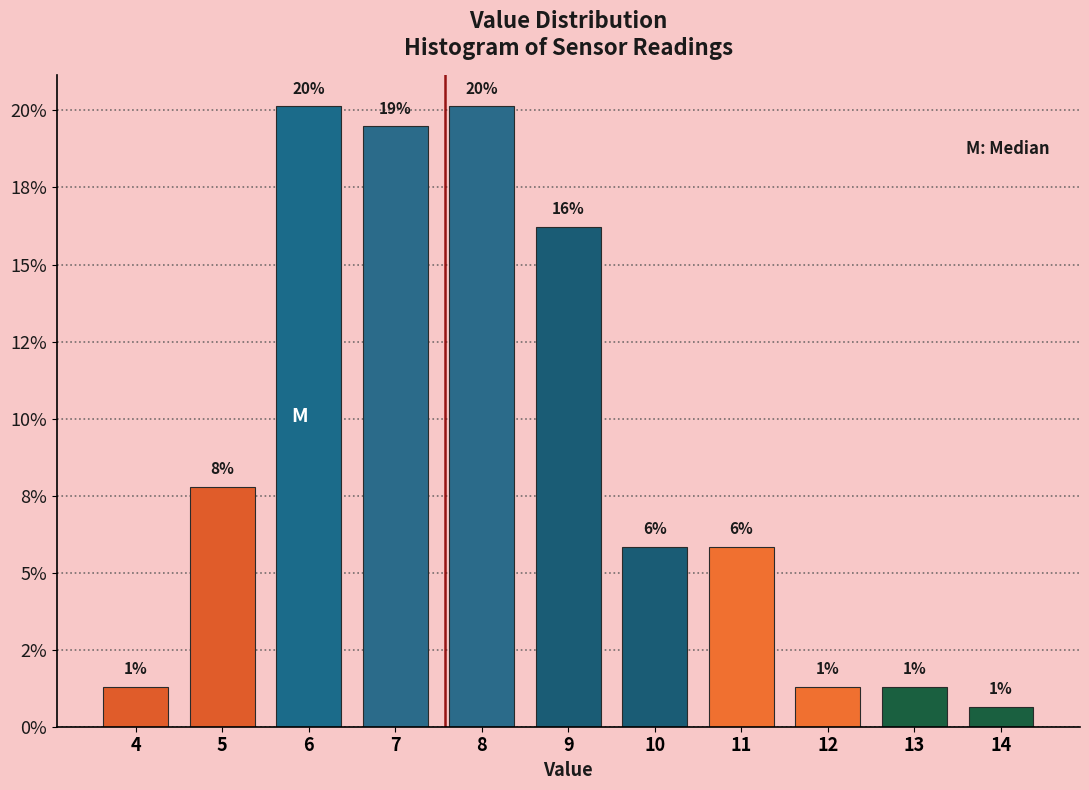

Are the bars horizontal?

No